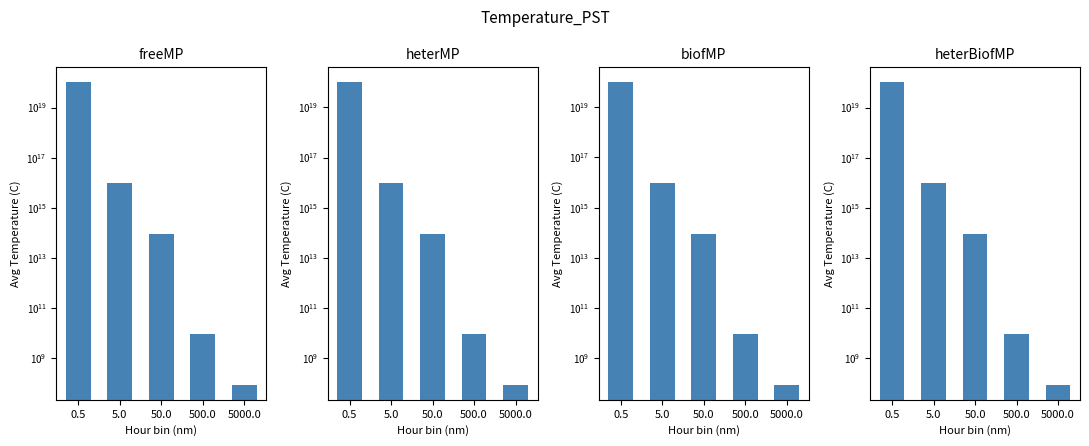

What is the difference between the maximum and minimum values in the heterMP series?

98648648648559443968.0